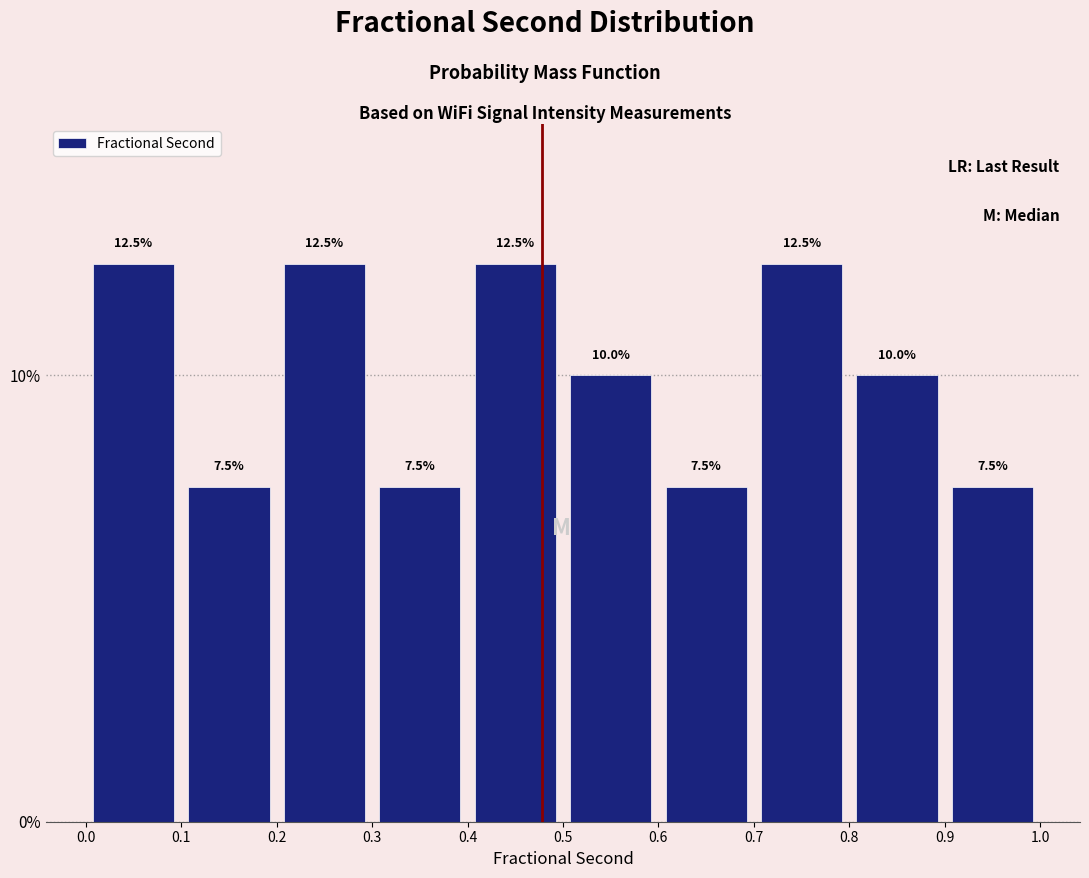

Reading left to right, list every bar in this chart as the range it spans on the x-axis followed by its height.

0.0 to 0.1: 12.5
0.1 to 0.2: 7.5
0.2 to 0.3: 12.5
0.3 to 0.4: 7.5
0.4 to 0.5: 12.5
0.5 to 0.6: 10.0
0.6 to 0.7: 7.5
0.7 to 0.8: 12.5
0.8 to 0.9: 10.0
0.9 to 1.0: 7.5